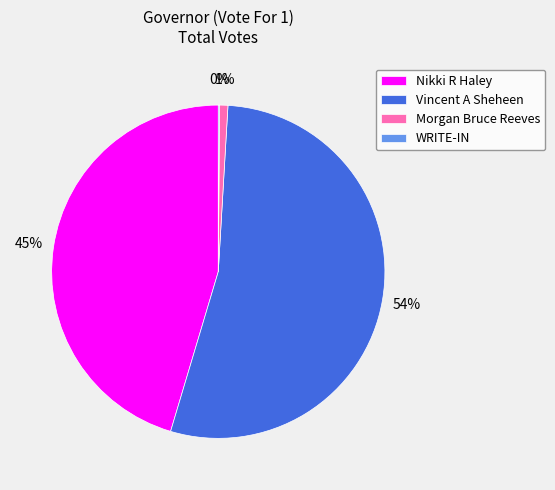

To the nearest percent, what percentage of the pie is Morgan Bruce Reeves?

1%